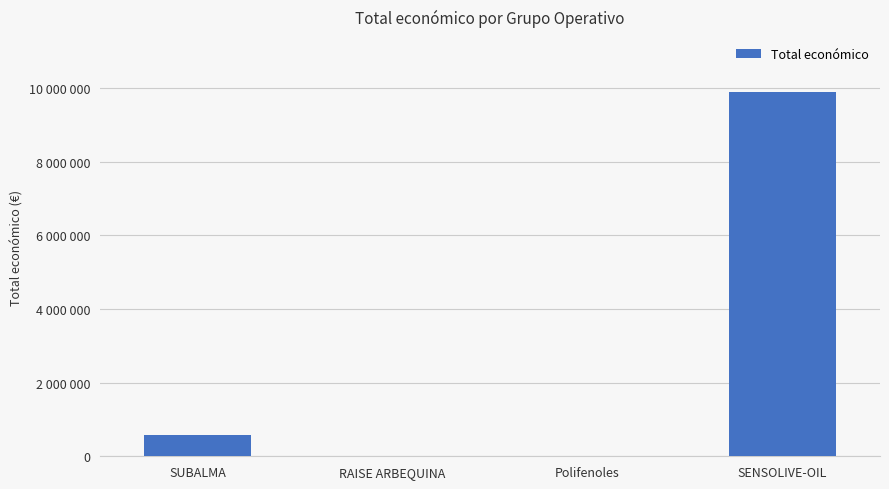

Reading right to left, list all the values displayed in this chart.

SENSOLIVE-OIL=9900193	Polifenoles=5950	RAISE ARBEQUINA=10000	SUBALMA=564758